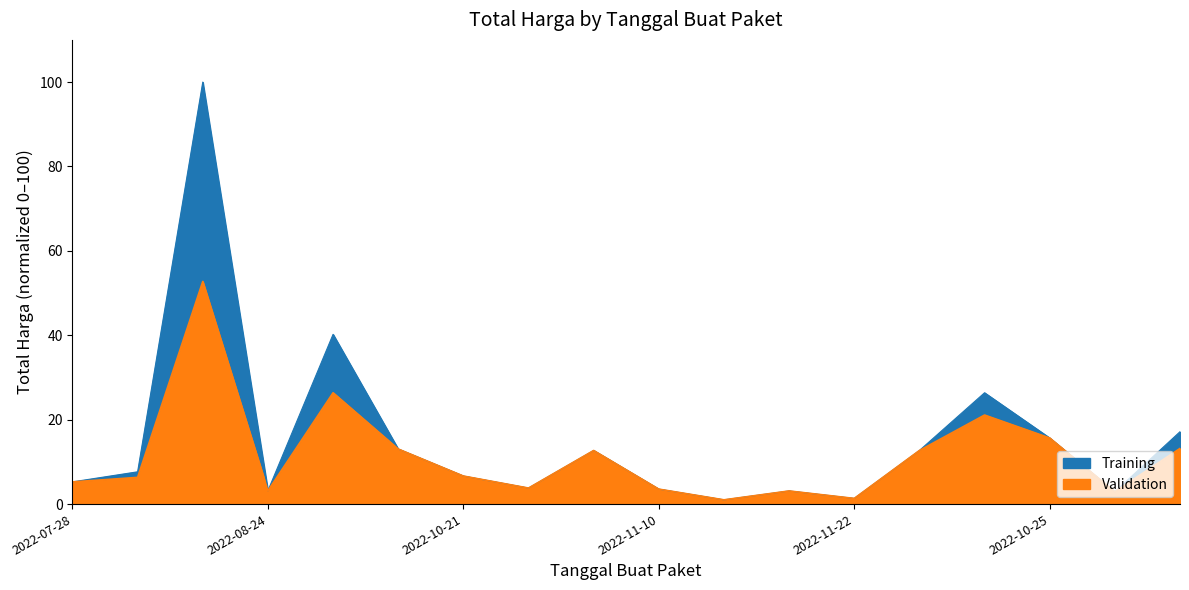

What is the label of the 2nd point from the right?

2022-11-09